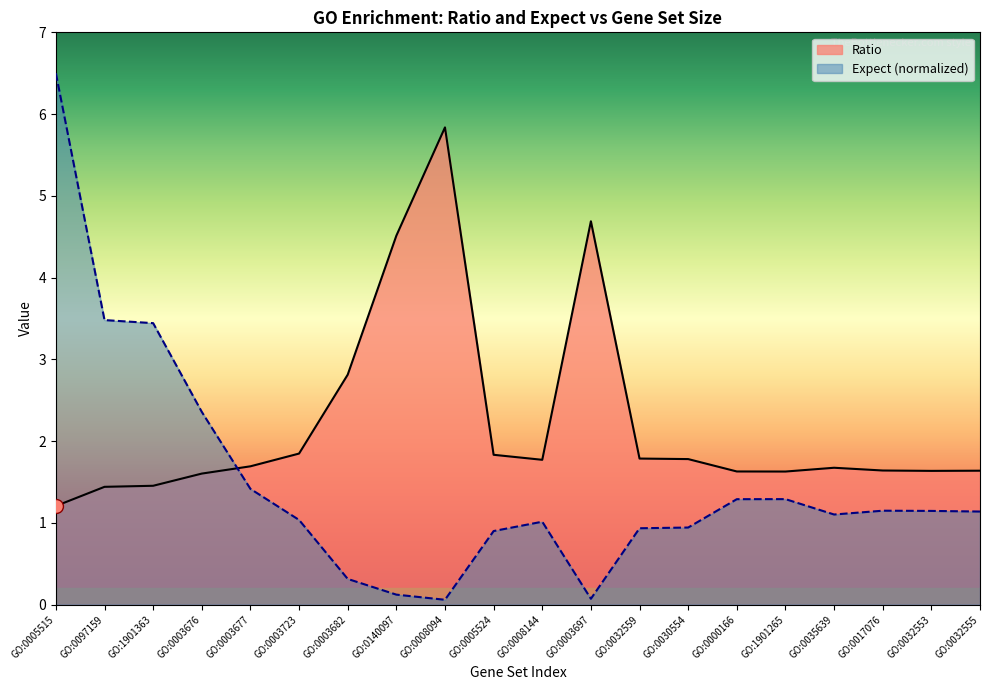

What is the approximate value of Ratio at GO:0017076?

1.6